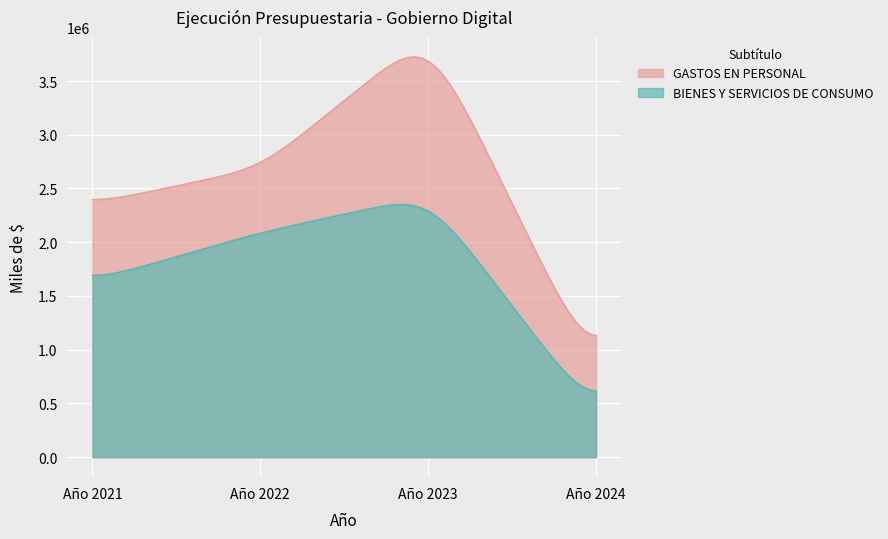

At which label does GASTOS EN PERSONAL first exceed 2687954?

Año 2023